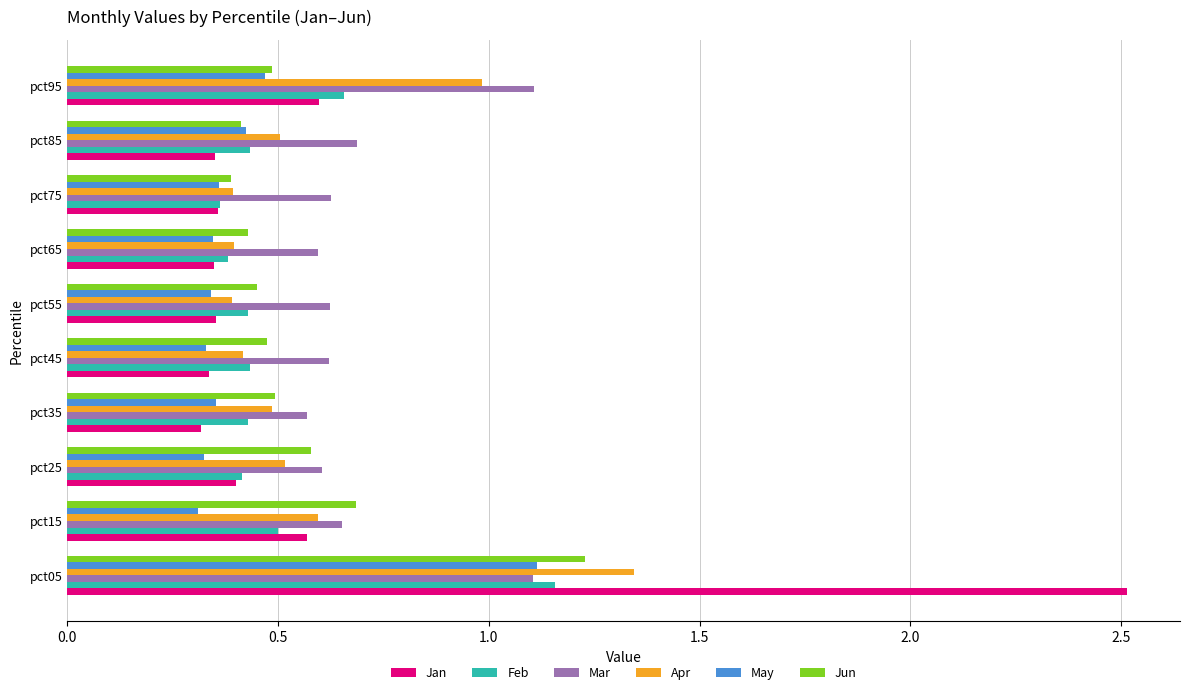

The May series shows 0.3 at pct85. True or false?

False